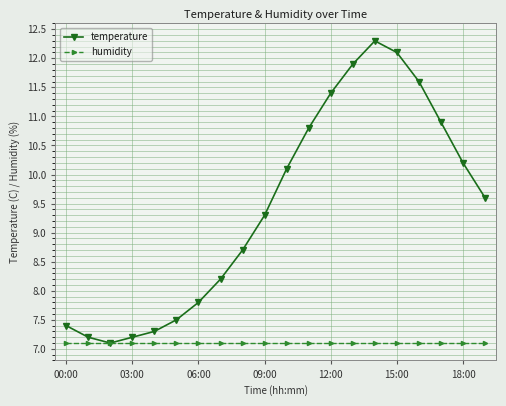

What is the value of the humidity point at the 6th from the left?

7.1